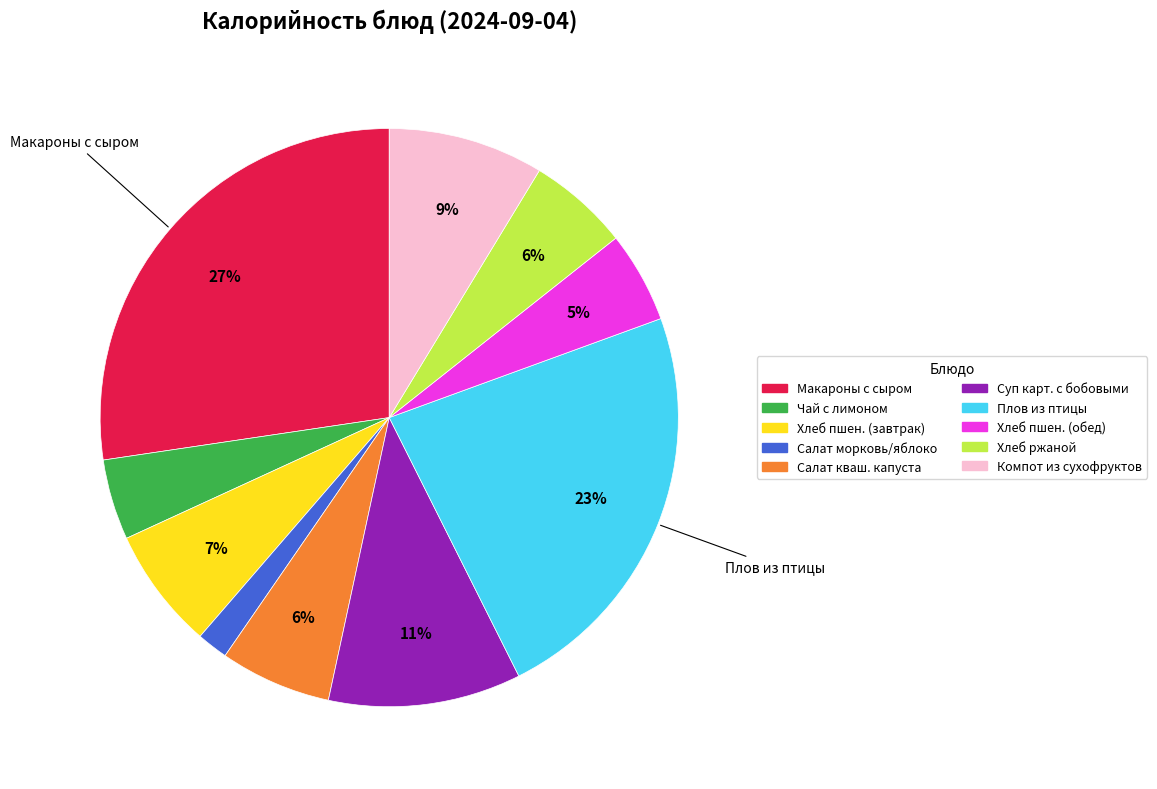

To the nearest percent, what is the average slice percentage?

10%